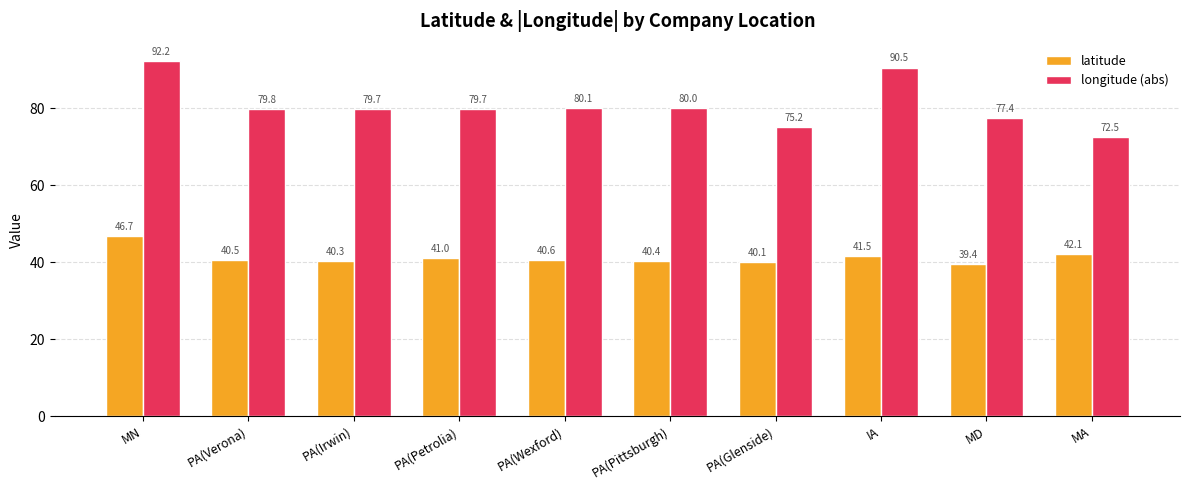

What is the average value of the longitude (abs) series?

80.7